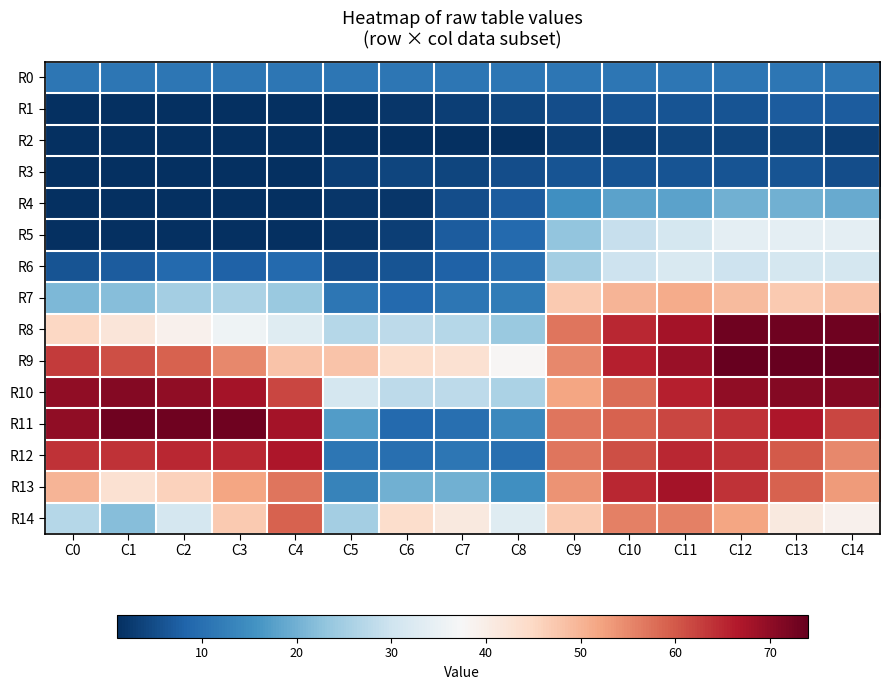

Reading right to left, extract all data points from this chart.

R0: C14=11	C13=11	C12=11	C11=11	C10=11	C9=11	C8=11	C7=11	C6=11	C5=11	C4=11	C3=11	C2=11	C1=11	C0=11
R1: C14=7	C13=7	C12=6	C11=6	C10=6	C9=5	C8=4	C7=3	C6=2	C5=1	C4=1	C3=1	C2=1	C1=1	C0=1
R2: C14=3	C13=4	C12=4	C11=4	C10=3	C9=3	C8=1	C7=1	C6=1	C5=1	C4=1	C3=1	C2=1	C1=1	C0=1
R3: C14=5	C13=6	C12=6	C11=6	C10=6	C9=6	C8=5	C7=4	C6=4	C5=3	C4=1	C3=1	C2=1	C1=1	C0=1
R4: C14=19	C13=20	C12=20	C11=18	C10=18	C9=15	C8=7	C7=5	C6=2	C5=2	C4=1	C3=1	C2=1	C1=1	C0=1
R5: C14=34	C13=34	C12=34	C11=31	C10=29	C9=23	C8=9	C7=7	C6=3	C5=2	C4=1	C3=1	C2=1	C1=1	C0=1
R6: C14=31	C13=31	C12=30	C11=32	C10=30	C9=25	C8=10	C7=8	C6=6	C5=5	C4=9	C3=8	C2=9	C1=7	C0=6
R7: C14=48	C13=47	C12=49	C11=51	C10=50	C9=47	C8=12	C7=11	C6=9	C5=11	C4=24	C3=26	C2=25	C1=22	C0=21
R8: C14=73	C13=73	C12=73	C11=68	C10=65	C9=57	C8=24	C7=27	C6=28	C5=27	C4=33	C3=36	C2=39	C1=42	C0=45
R9: C14=74	C13=74	C12=74	C11=69	C10=66	C9=55	C8=38	C7=43	C6=44	C5=48	C4=48	C3=55	C2=59	C1=61	C0=63
R10: C14=71	C13=71	C12=70	C11=66	C10=58	C9=52	C8=26	C7=28	C6=28	C5=31	C4=62	C3=68	C2=70	C1=71	C0=70
R11: C14=62	C13=67	C12=64	C11=62	C10=59	C9=57	C8=14	C7=10	C6=9	C5=17	C4=68	C3=73	C2=73	C1=73	C0=70
R12: C14=55	C13=60	C12=64	C11=65	C10=61	C9=57	C8=10	C7=11	C6=10	C5=11	C4=67	C3=65	C2=65	C1=64	C0=64
R13: C14=53	C13=59	C12=64	C11=68	C10=65	C9=54	C8=15	C7=20	C6=20	C5=13	C4=57	C3=52	C2=46	C1=43	C0=50
R14: C14=39	C13=41	C12=52	C11=56	C10=56	C9=47	C8=33	C7=41	C6=44	C5=25	C4=59	C3=47	C2=31	C1=22	C0=27